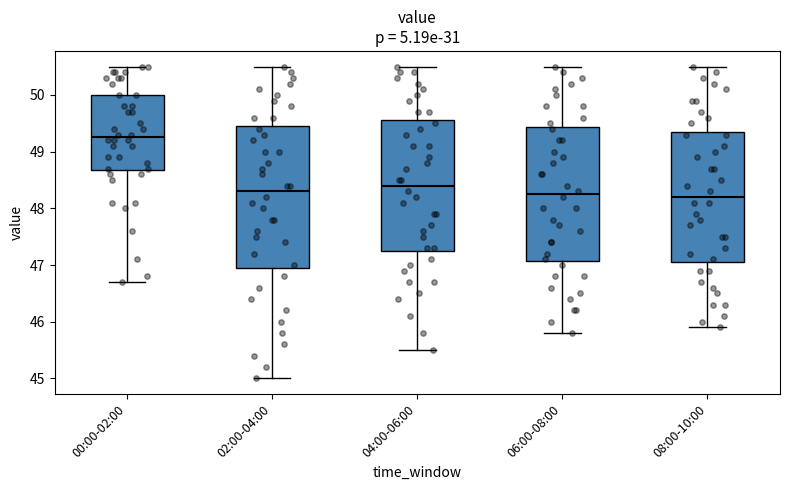

Comparing the boxes themselves (not the whiskers), which one is the tallest?

02:00-04:00